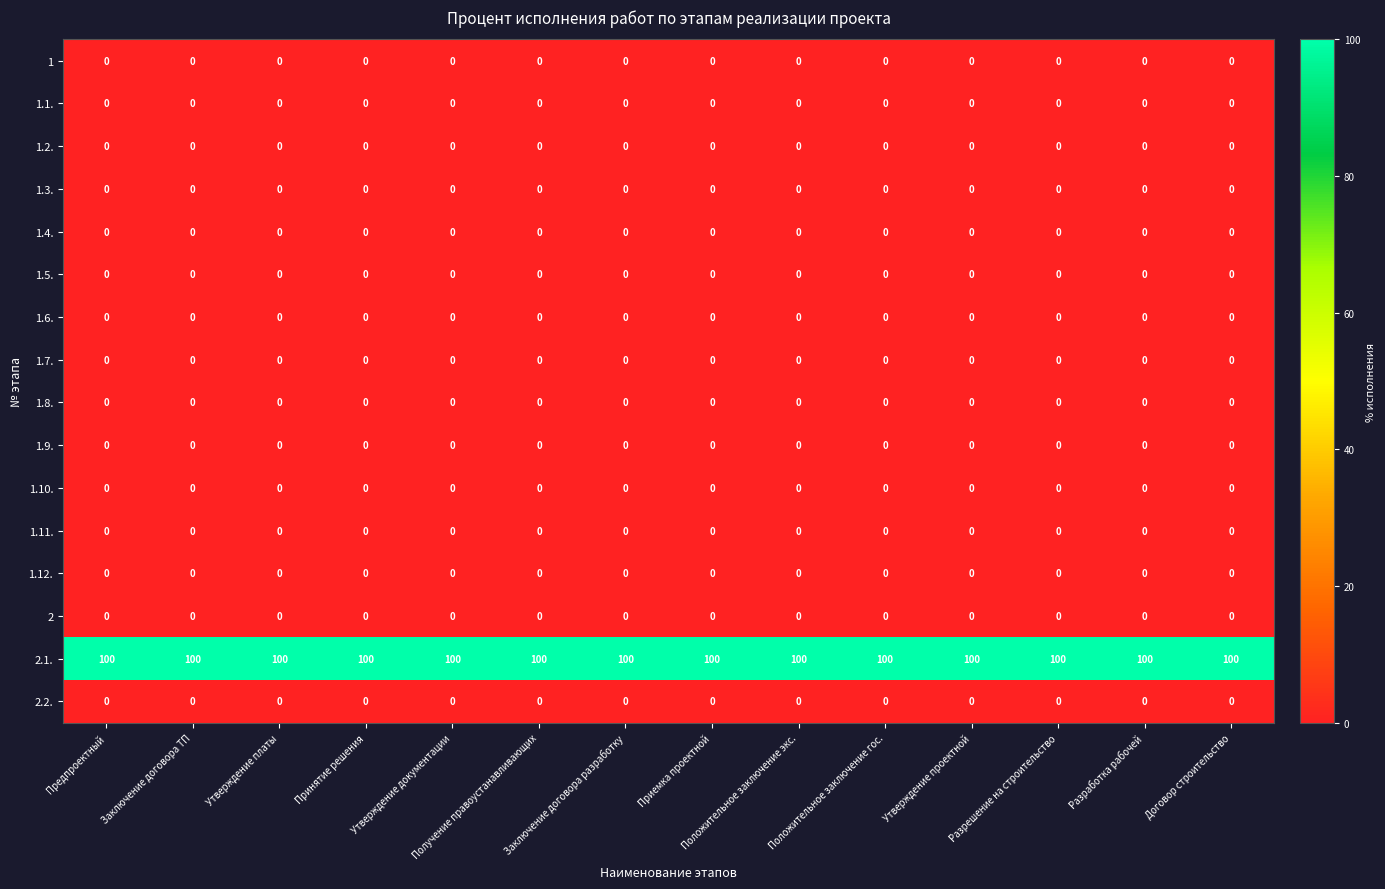

The value of 1.2. at Заключение договора разработку is 0. True or false?

True